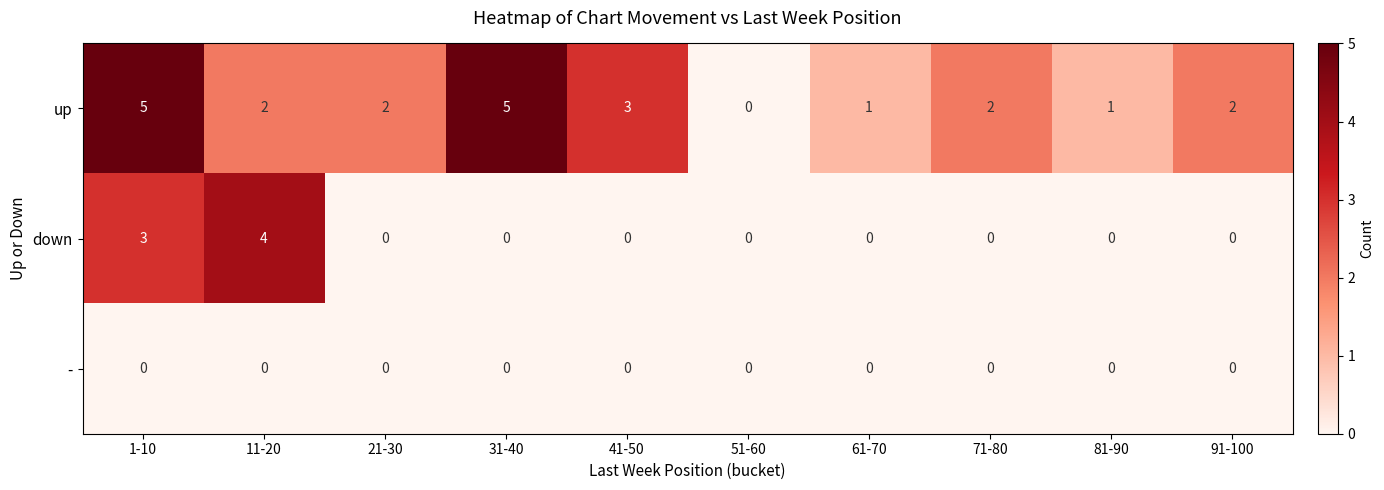

Which series has the largest total across all categories?

up